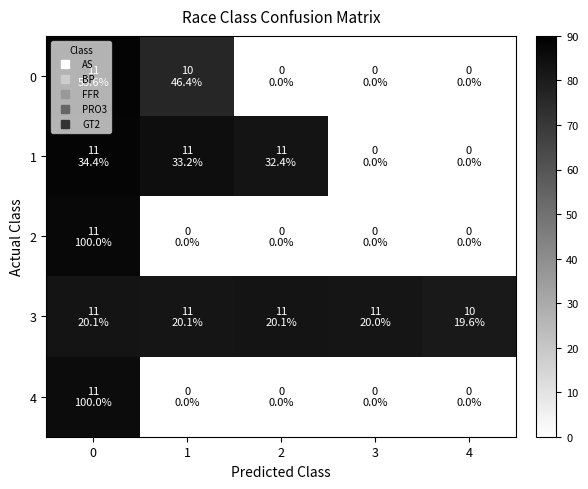

Reading right to left, transcribe all the data shown in this chart.

0: 4=0.0	3=0.0	2=0.0	1=76.5	0=88.3
1: 4=0.0	3=0.0	2=82.9	1=85.0	0=88.2
2: 4=0.0	3=0.0	2=0.0	1=0.0	0=86.5
3: 4=80.7	3=82.4	2=82.8	1=82.6	0=82.8
4: 4=0.0	3=0.0	2=0.0	1=0.0	0=85.6